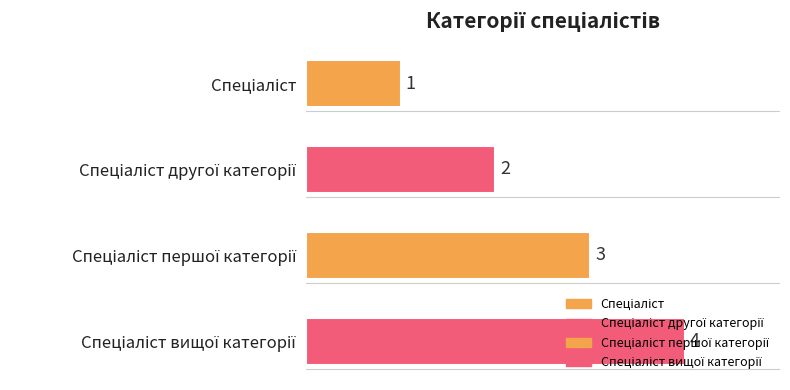

What is the label of the 3rd bar from the left?

Спеціаліст першої категорії